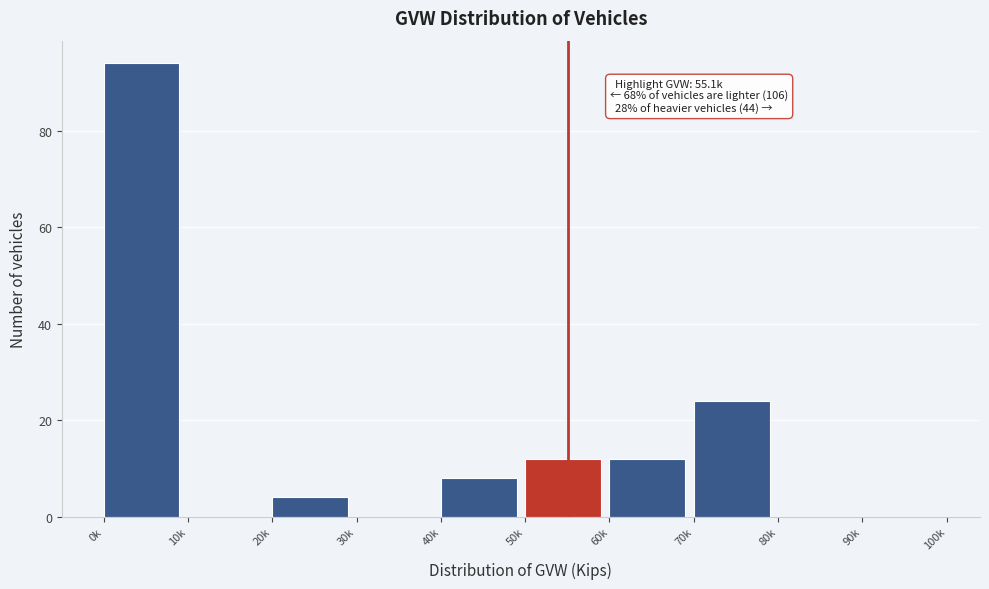

Reading left to right, list all the values displayed in this chart.

0k=94	10k=0	20k=4	30k=0	40k=8	50k=12	60k=12	70k=24	80k=0	90k=0